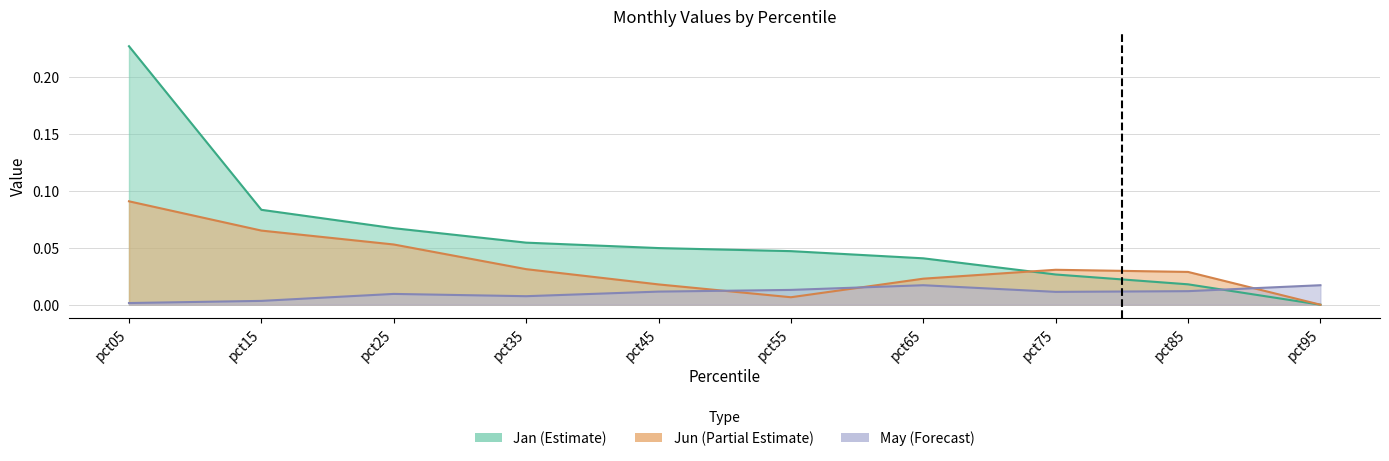

Which series has the widest spread of values?

Jan